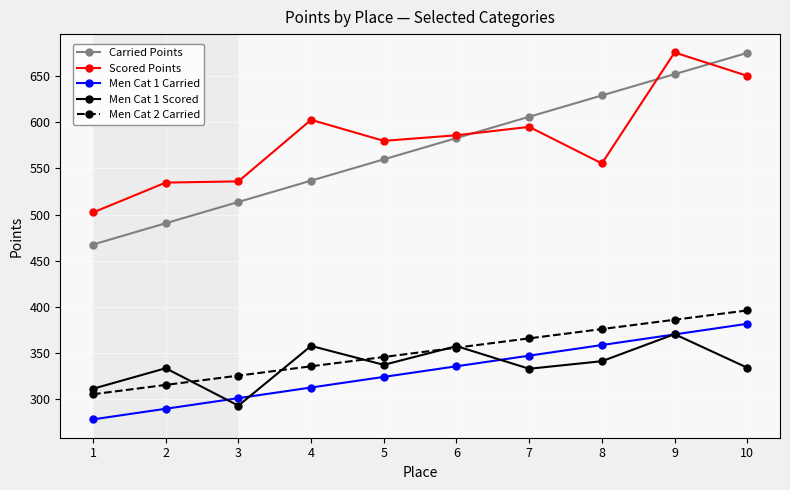

What are all the series names shown in the legend?

Carried Points, Scored Points, Men Cat 1 Carried, Men Cat 1 Scored, Men Cat 2 Carried